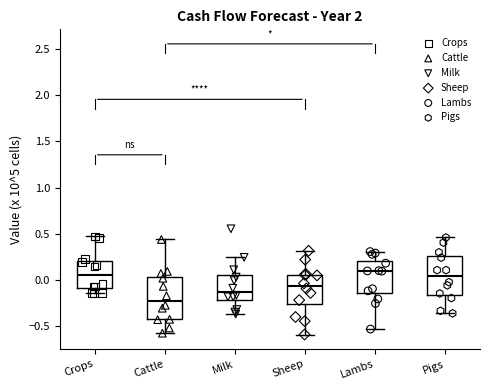

Where is the lower edge of the box for Crops on the y-axis? The values are not printed on the chart, so give them approximately, as read against the axis.

-0.10